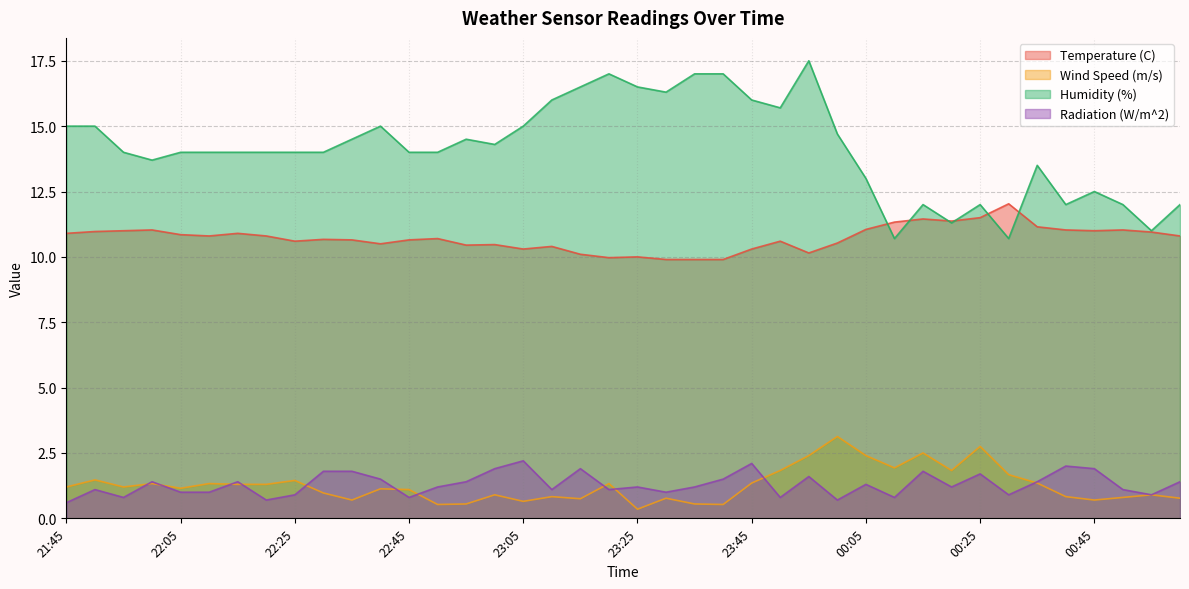

Which series has the widest spread of values?

Humidity (%)